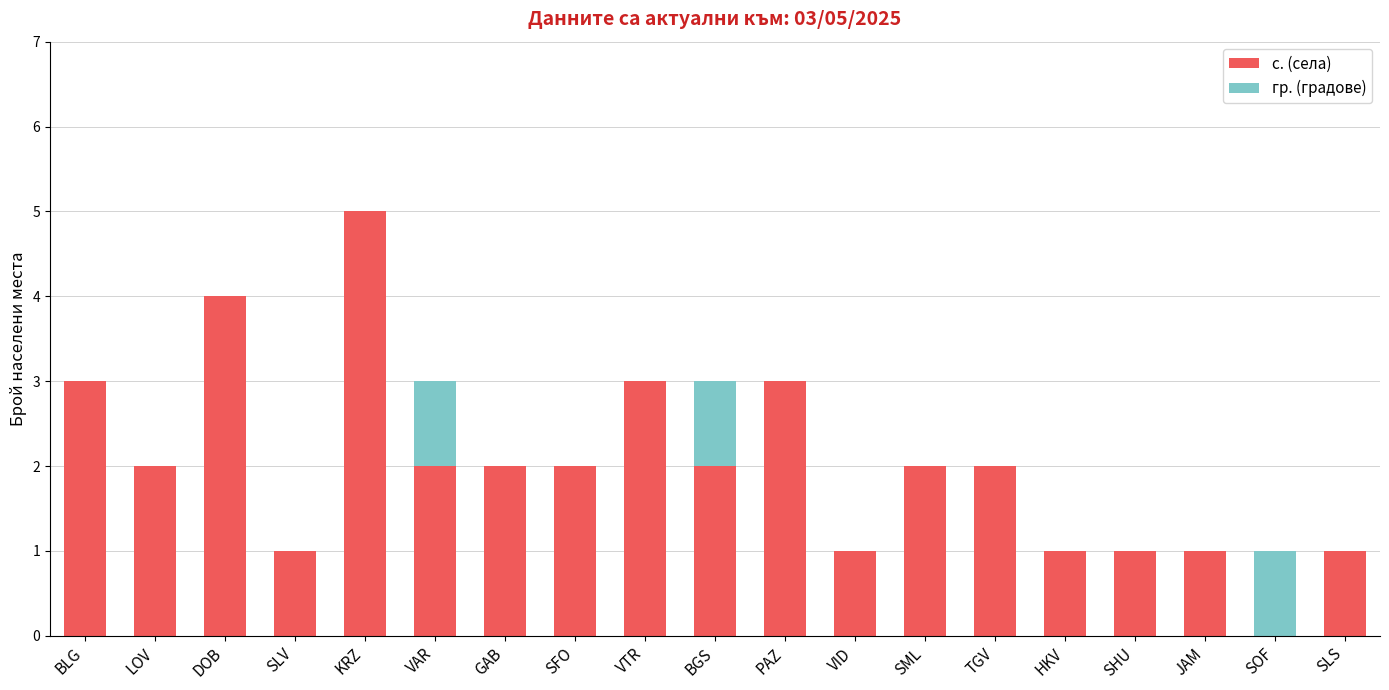

What is the sum of all с. (села) values?

38